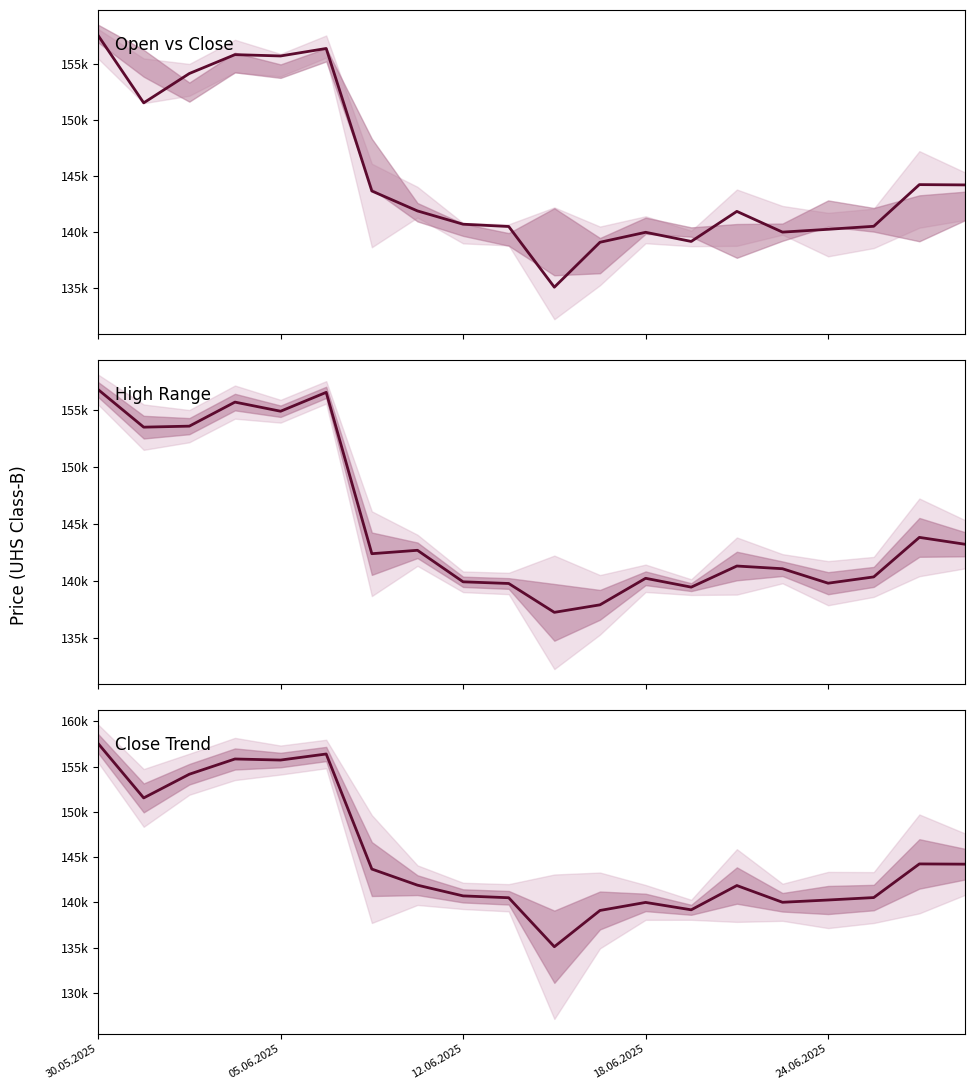

What is the smallest value displayed?

135095